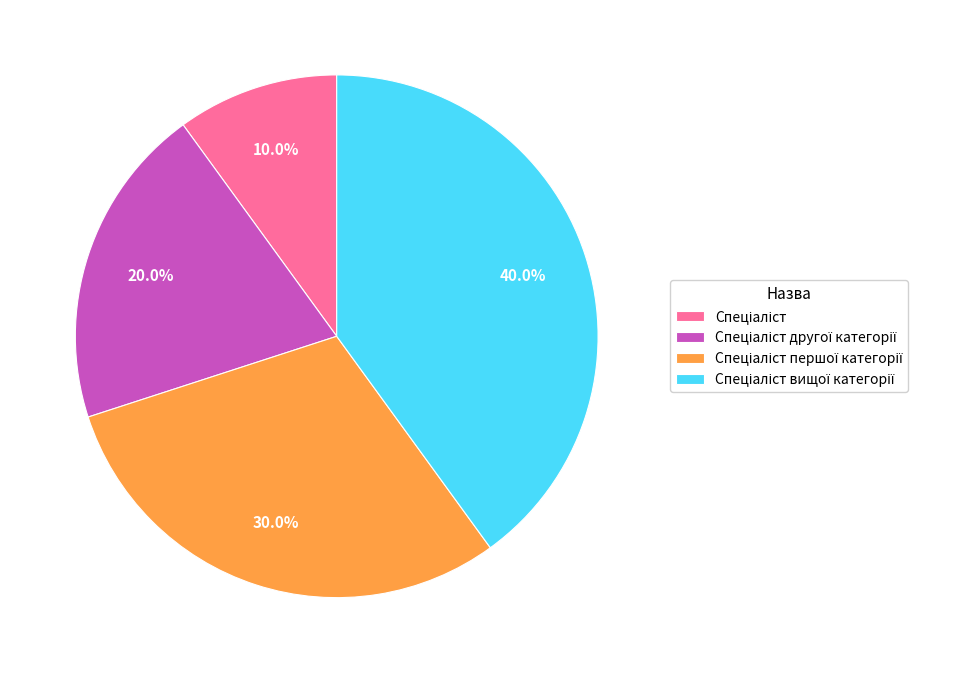

Is there any slice that represents more than half of the pie?

No